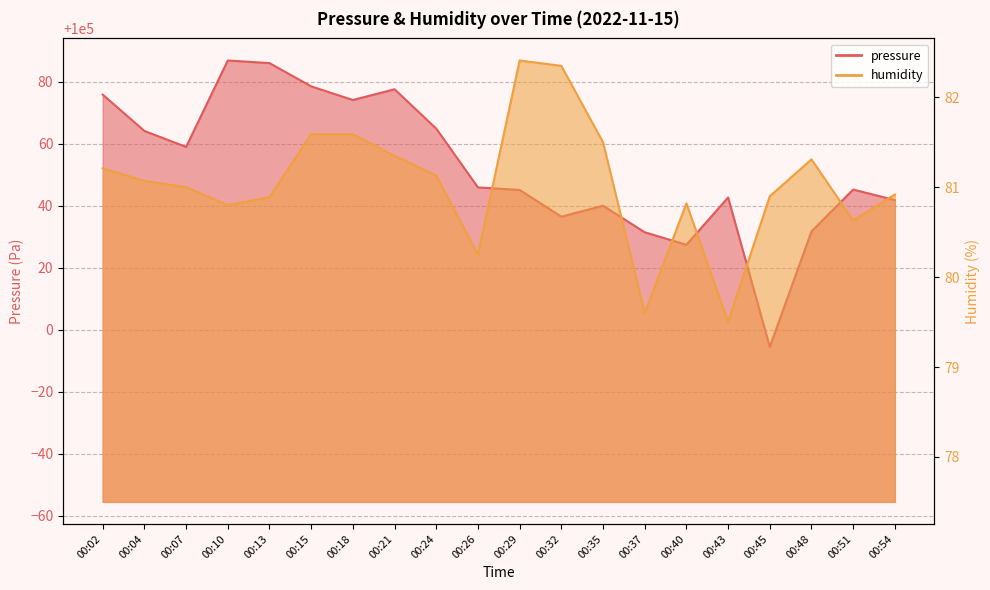

What is the spread (max minus min) of values at 00:40?

99946.6